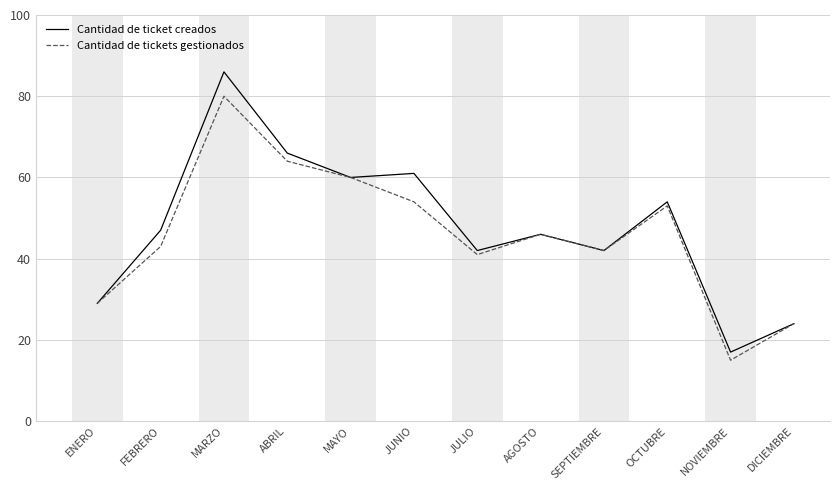

What position from the left is SEPTIEMBRE?

9